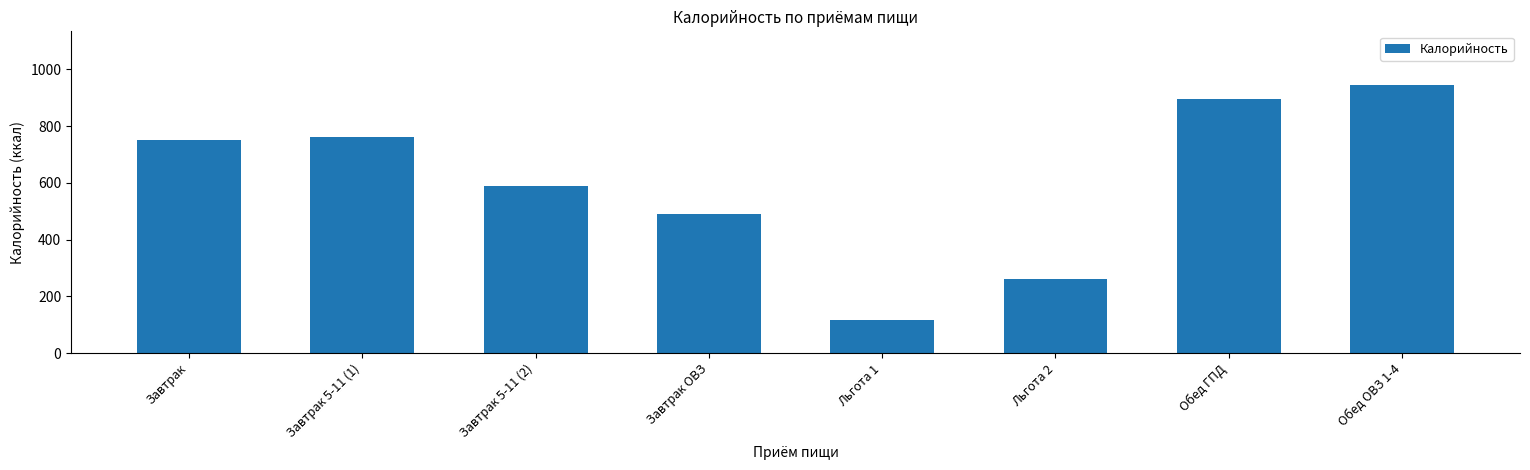

Reading left to right, what are all the values shown in this chart?

Завтрак=749.6	Завтрак 5-11 (1)=760.6	Завтрак 5-11 (2)=589.6	Завтрак ОВЗ=489.0	Льгота 1=115.7	Льгота 2=260.0	Обед ГПД=894.7	Обед ОВЗ 1-4=944.7